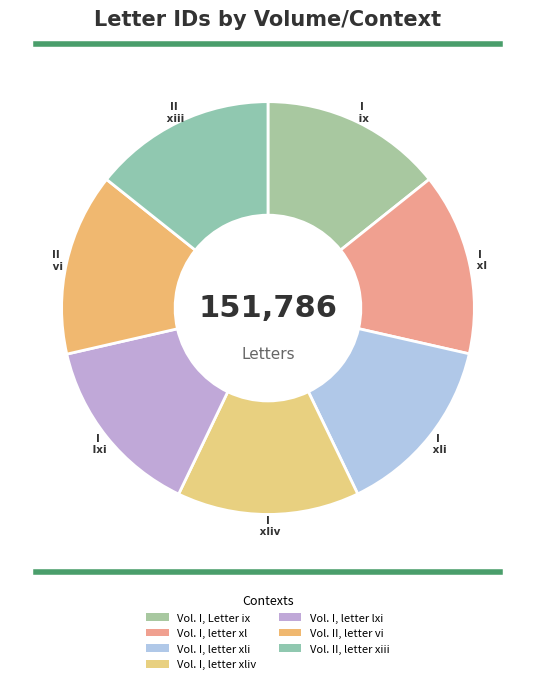

Count the number of slices in the pie.

7